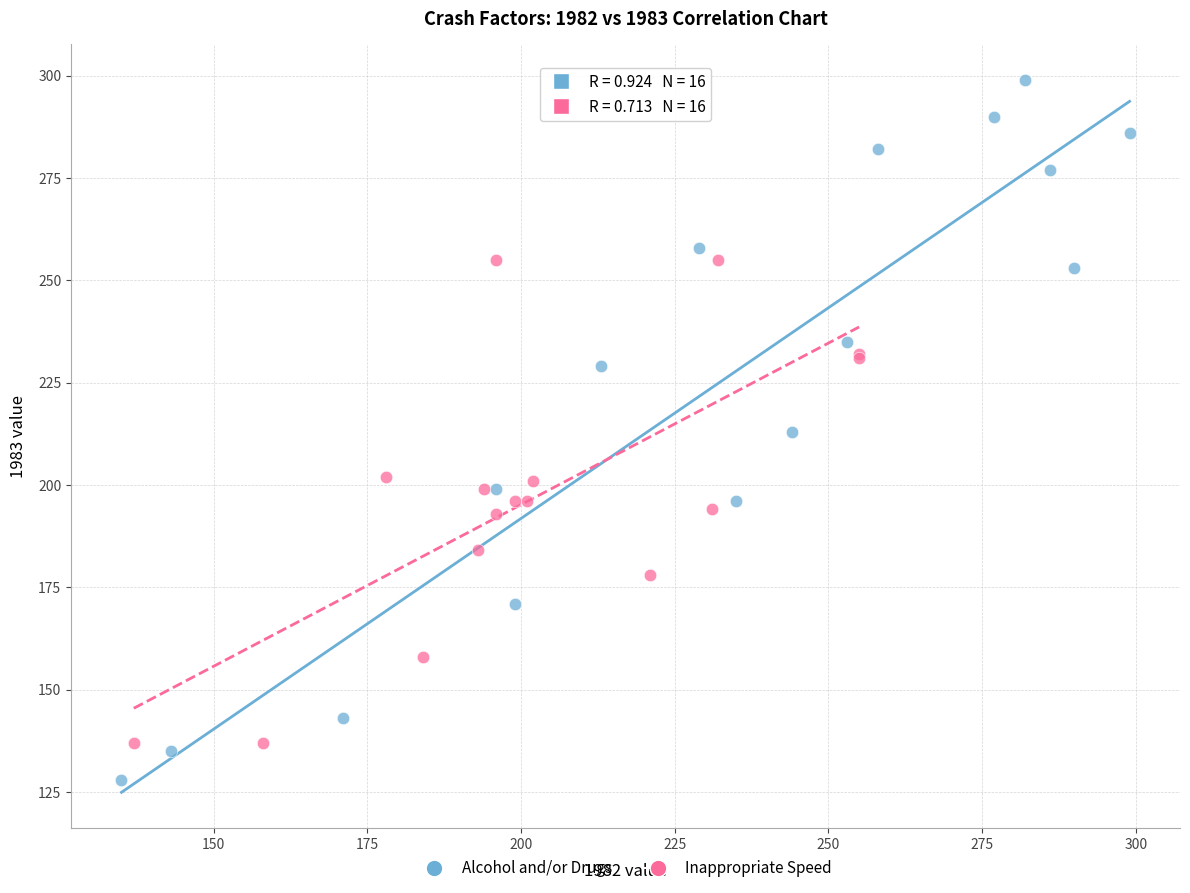

What are all the series names shown in the legend?

Alcohol and/or Drugs, Inappropriate Speed